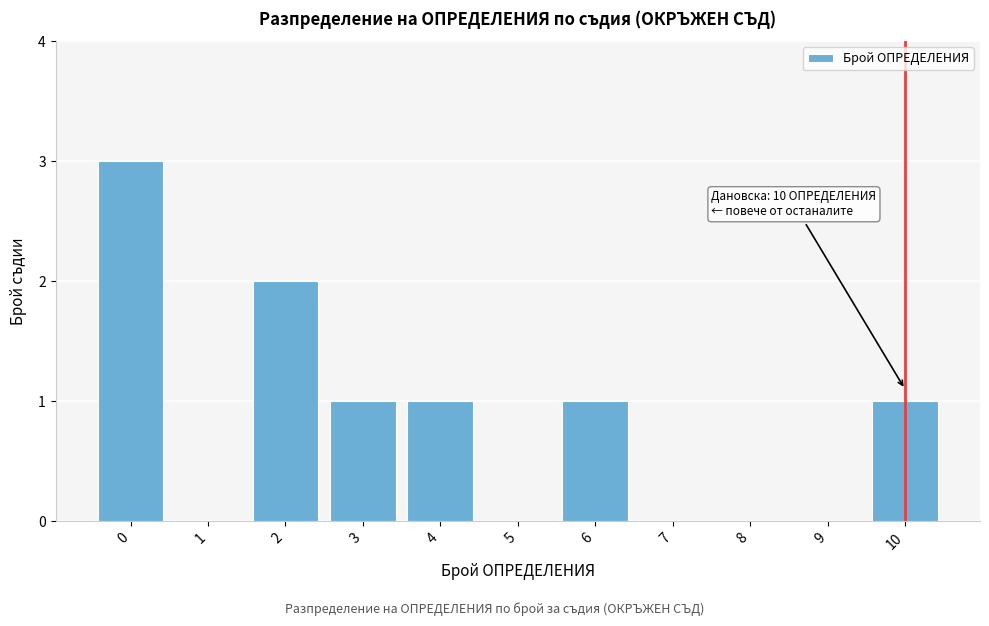

Reading left to right, list all the values displayed in this chart.

0=3	1=0	2=2	3=1	4=1	5=0	6=1	7=0	8=0	9=0	10=1